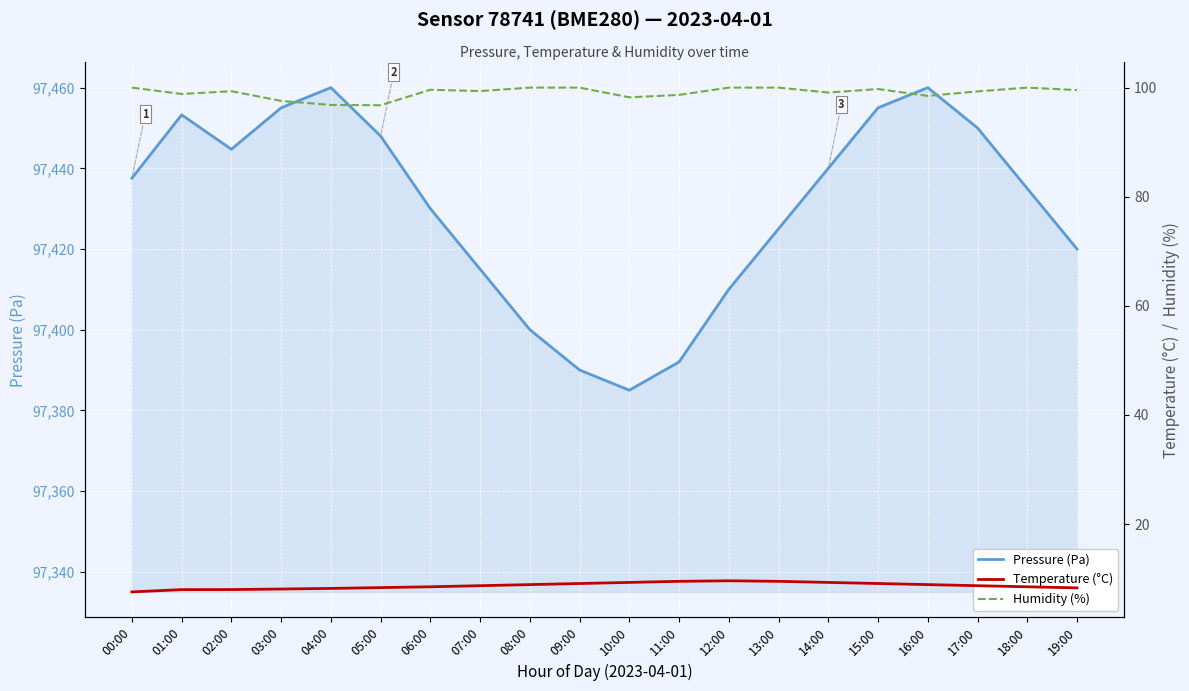

Is the value of Pressure (Pa) at 19:00 greater than the value of Temperature (°C) at 03:00?

Yes